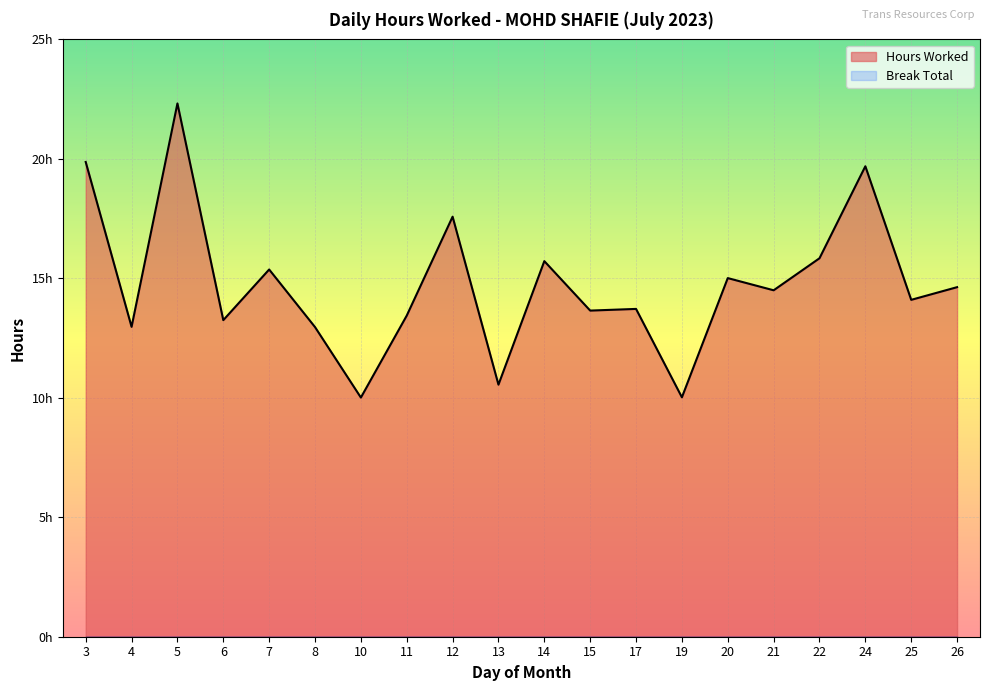

Where is the first local minimum?

4